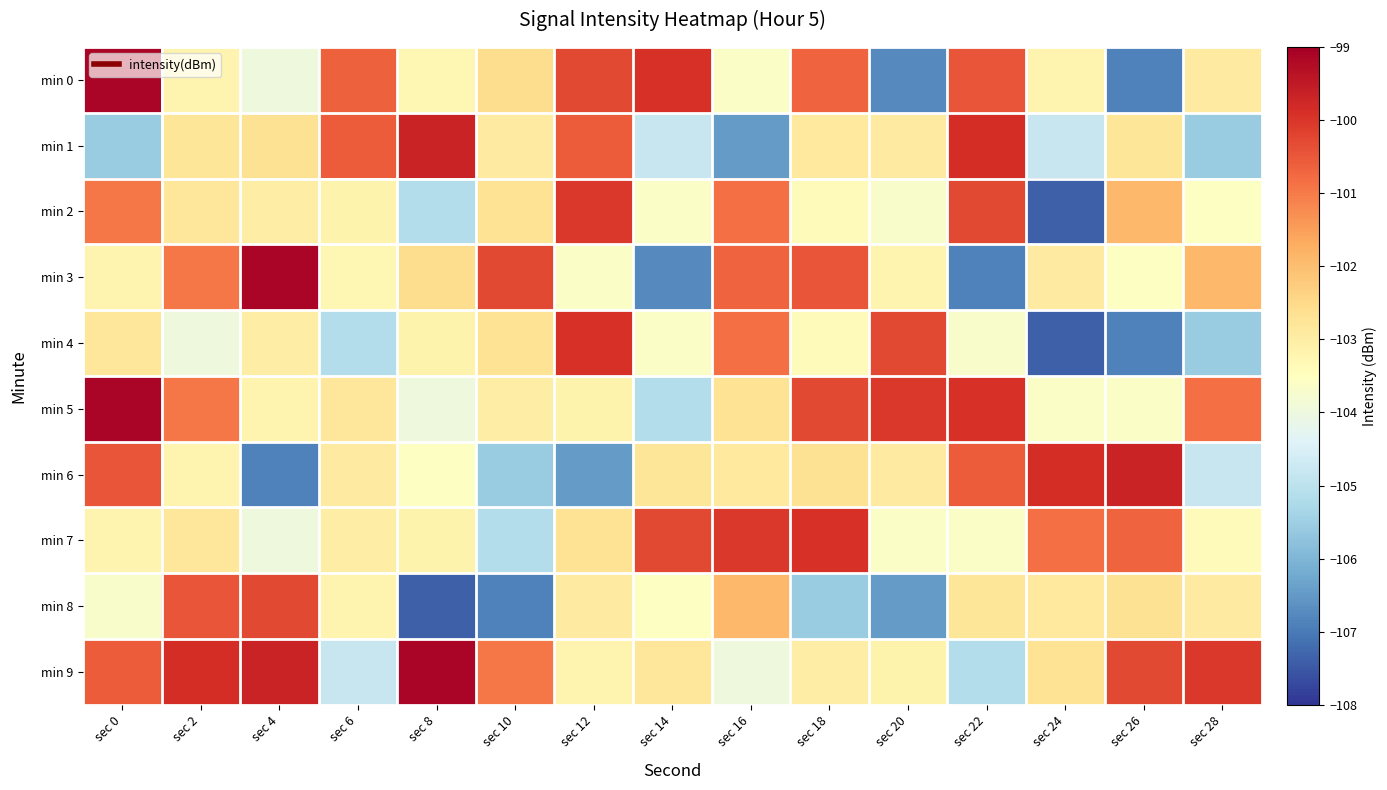

Which label corresponds to the largest value in the chart?

sec 0